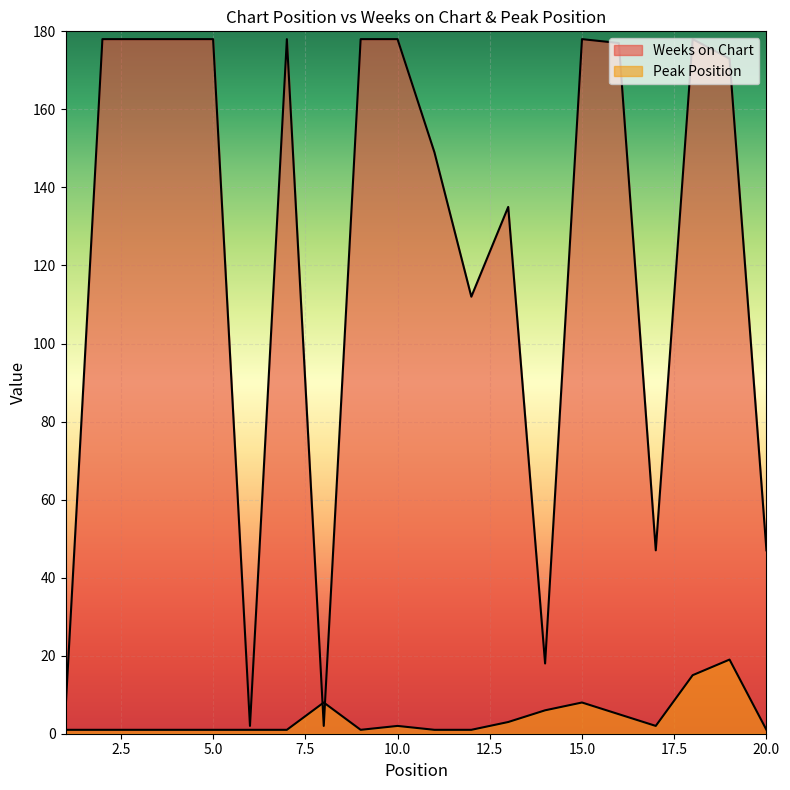

Reading right to left, extract all data points from this chart.

Weeks on Chart: 20=47	19=173	18=178	17=47	16=177	15=178	14=18	13=135	12=112	11=149	10=178	9=178	8=2	7=178	6=2	5=178	4=178	3=178	2=178	1=6
Peak Position: 20=1	19=19	18=15	17=2	16=5	15=8	14=6	13=3	12=1	11=1	10=2	9=1	8=8	7=1	6=1	5=1	4=1	3=1	2=1	1=1